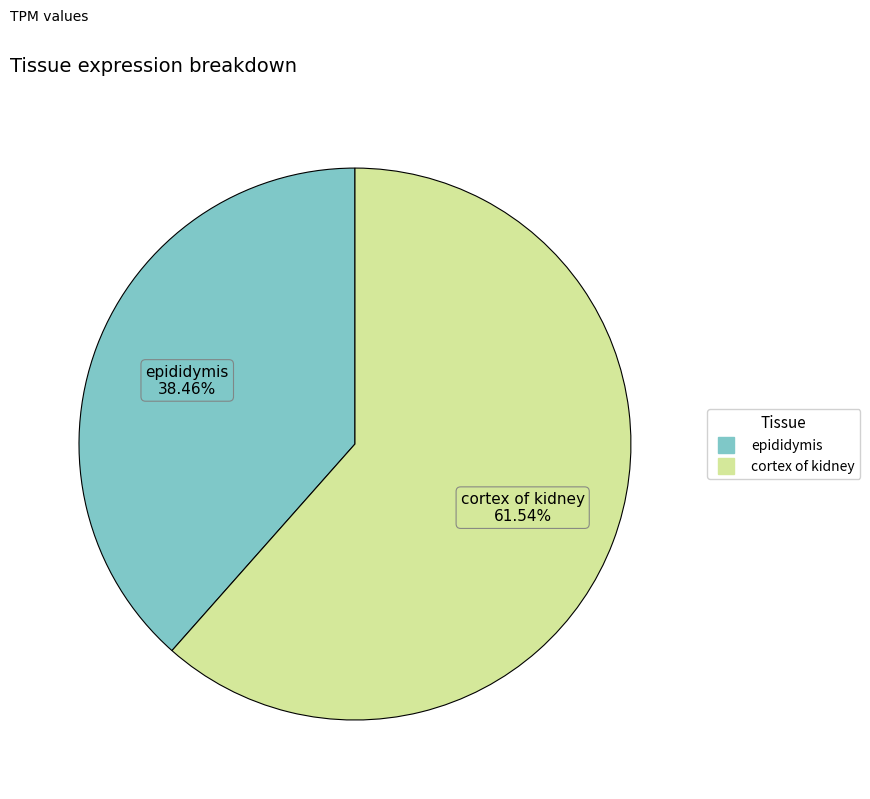

Is it true that cortex of kidney is 62% of the pie?

True